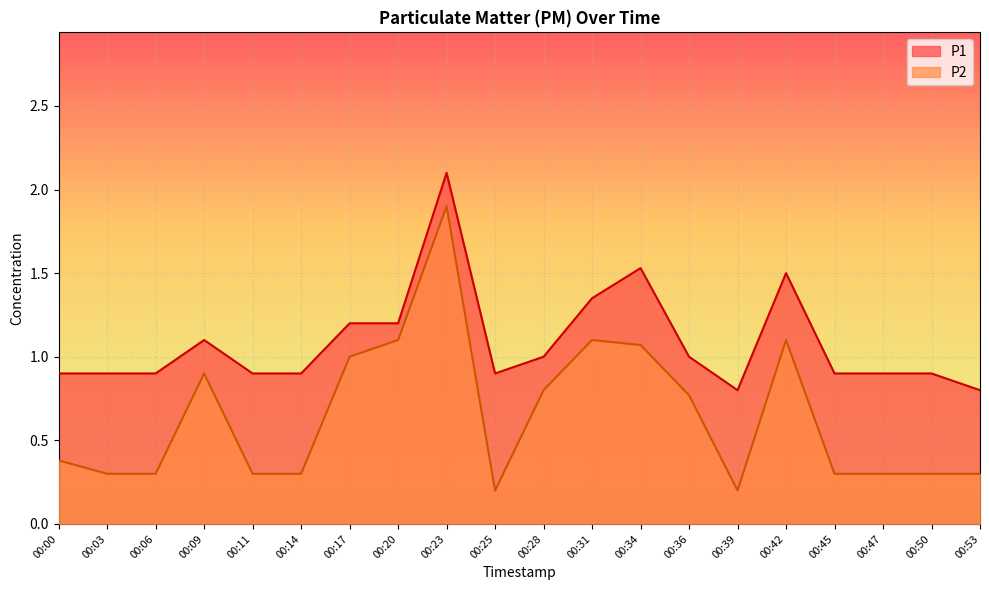

True or false: P2 has more than 1 interior local peaks.

True